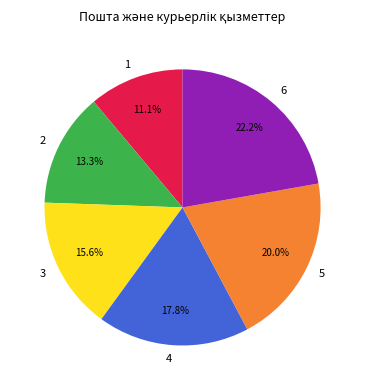

Between 6 and 3, which is larger?

6